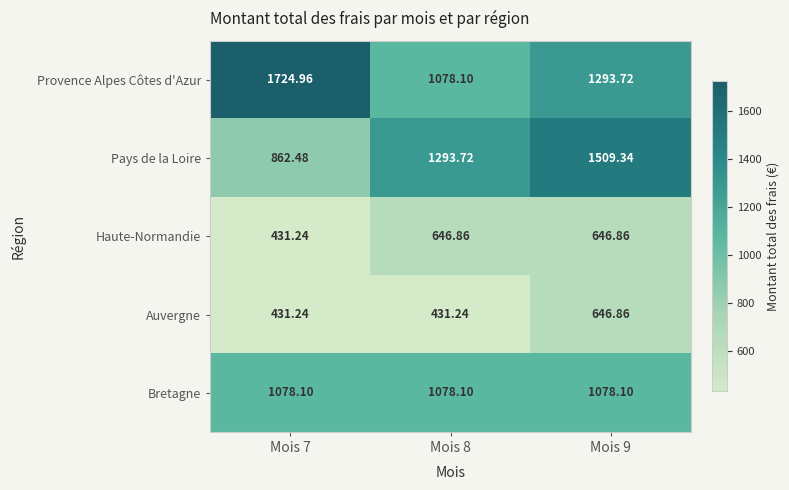

Which category has the highest value across all series?

Mois 7